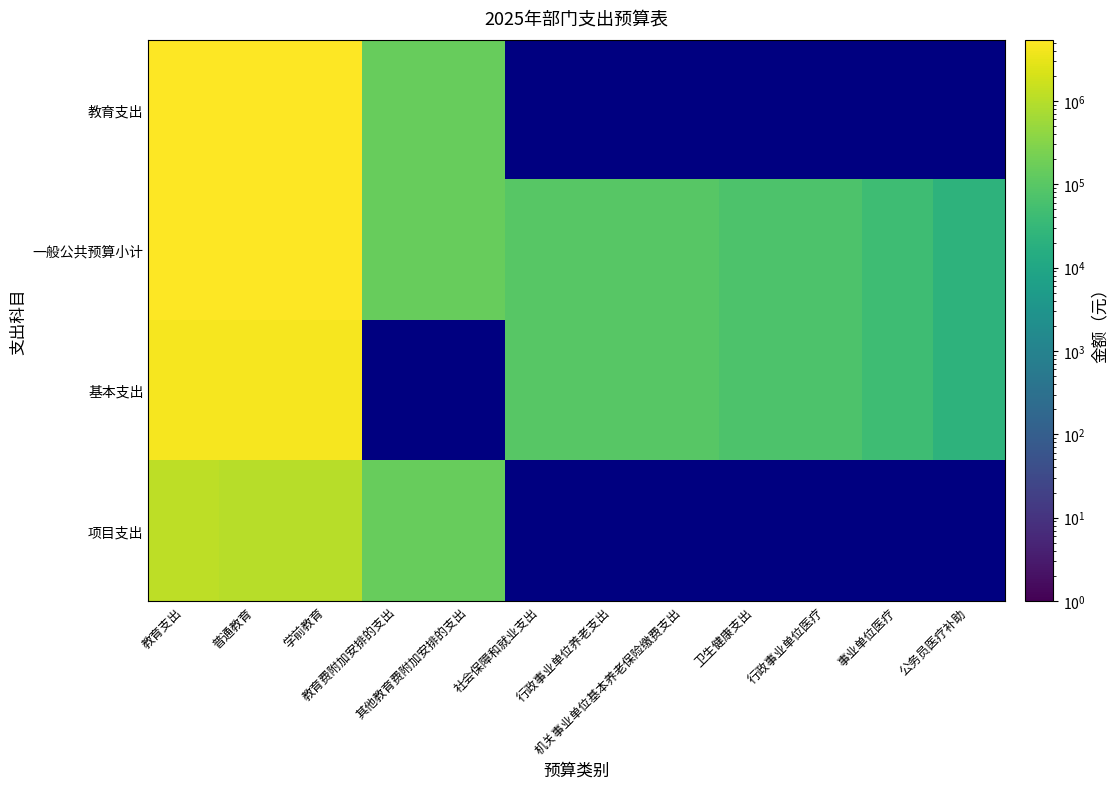

What is the total value across all series at 卫生健康支出?

140247.5